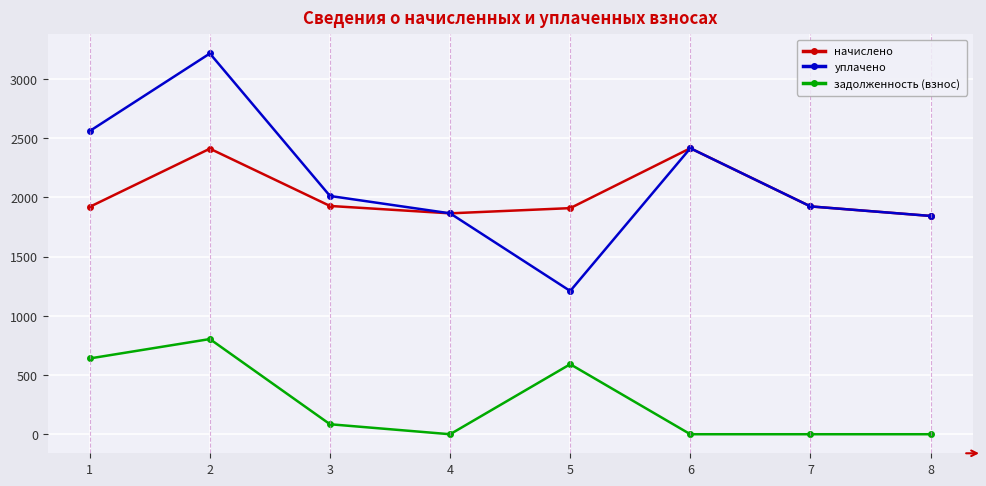

What is the difference between the уплачено values at 7 and 3?

88.1